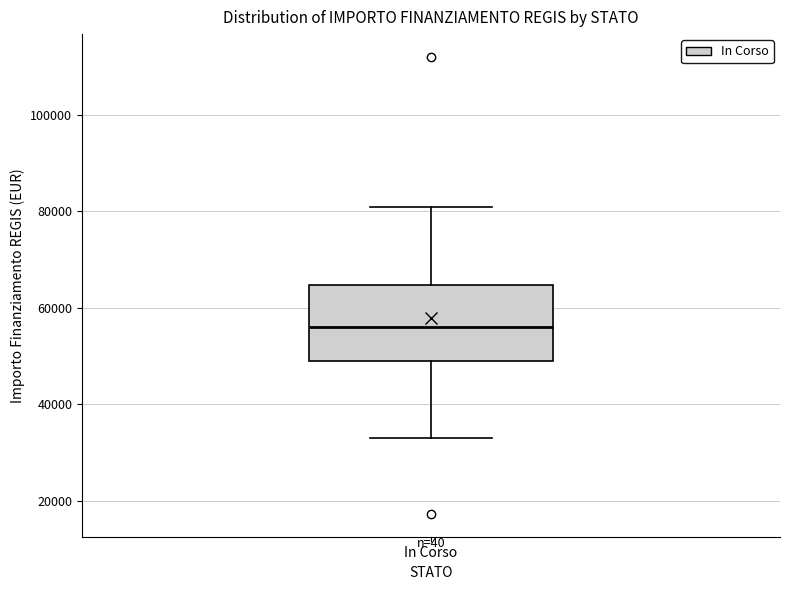

Where does the lower whisker of the box for In Corso end on the y-axis? The values are not printed on the chart, so give them approximately, as read against the axis.

32000